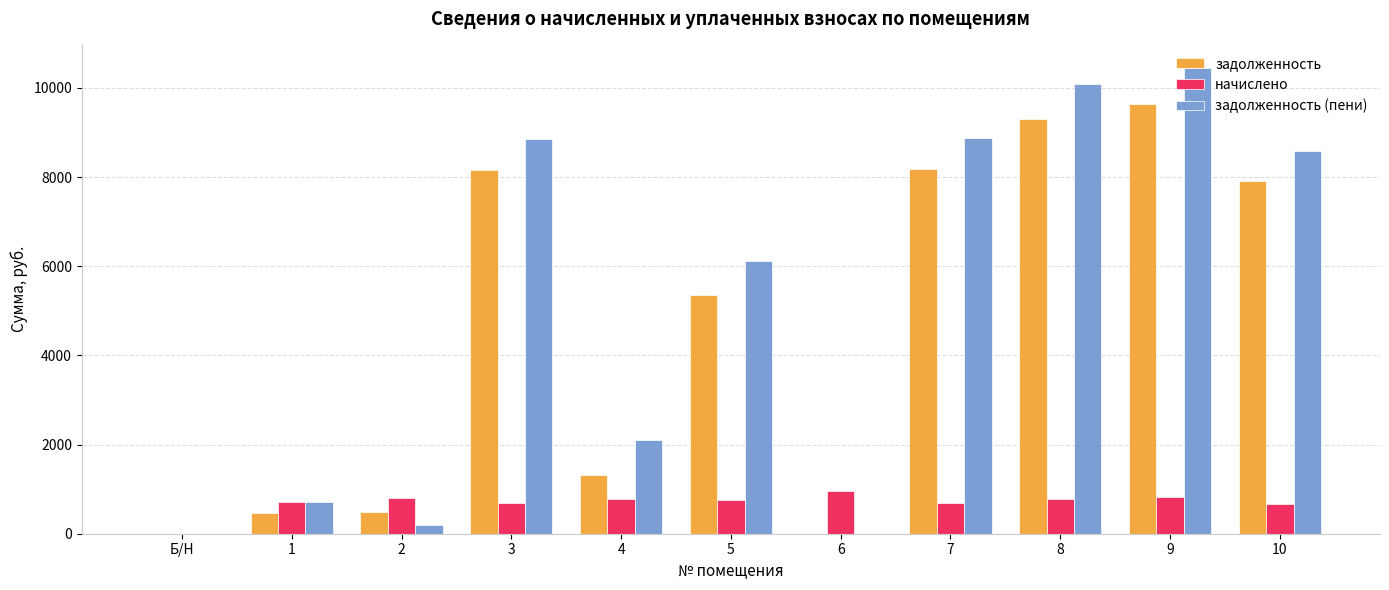

How many positive values does the начислено series have?

10